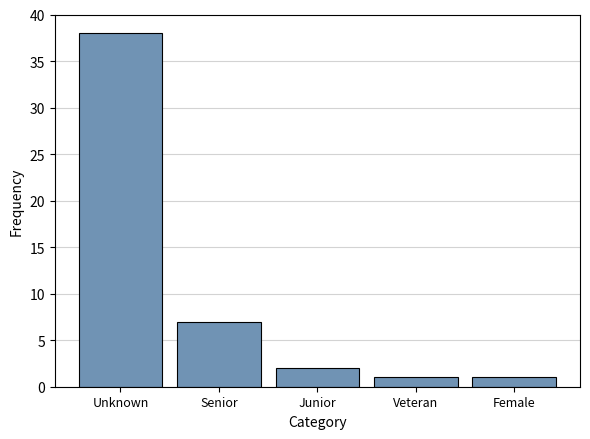

Reading left to right, transcribe all the data shown in this chart.

Unknown=38	Senior=7	Junior=2	Veteran=1	Female=1